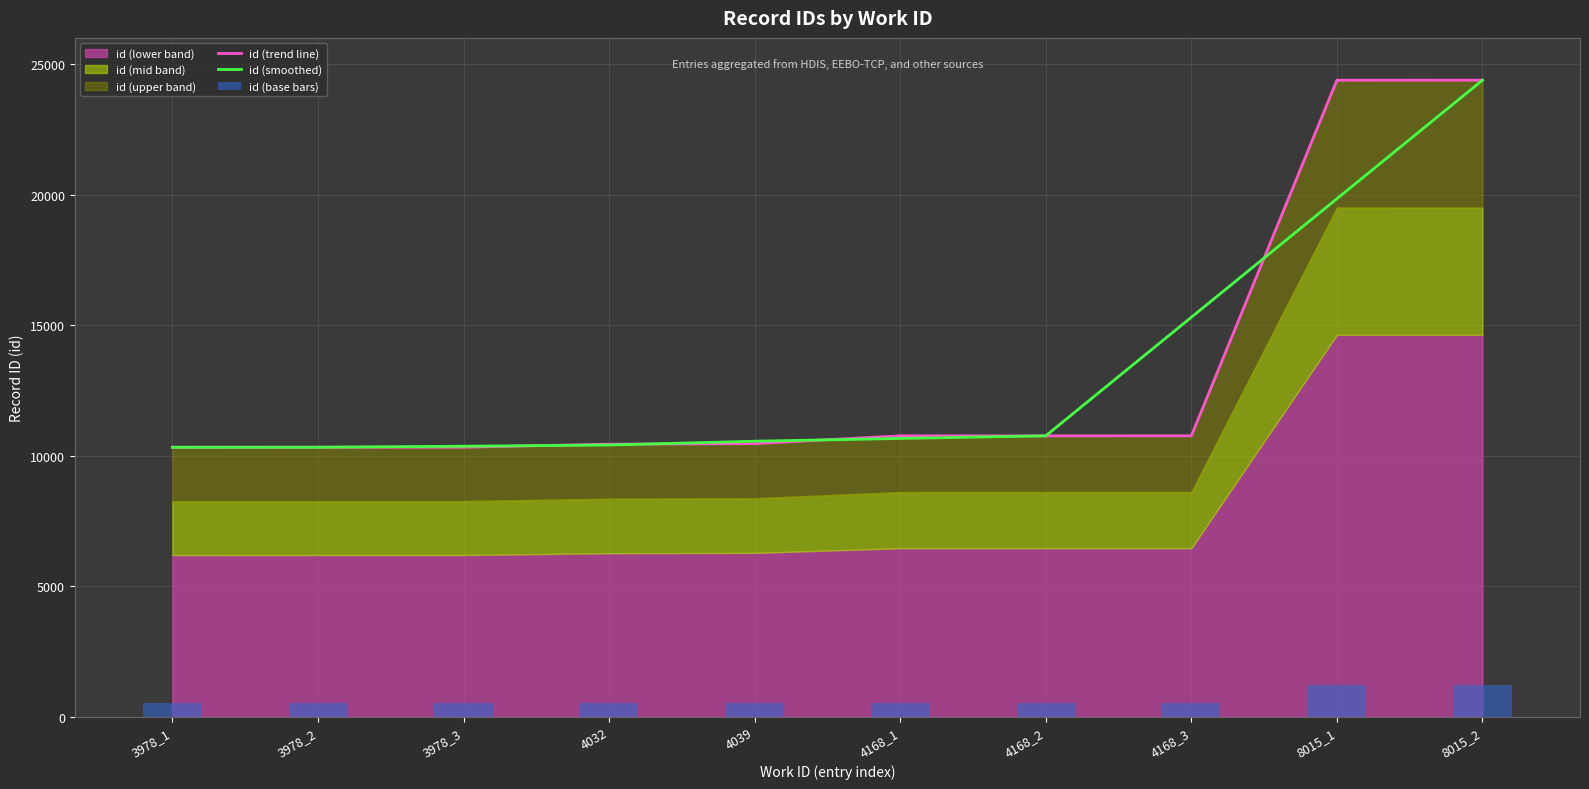

Which label corresponds to the largest value in the chart?

8015_2